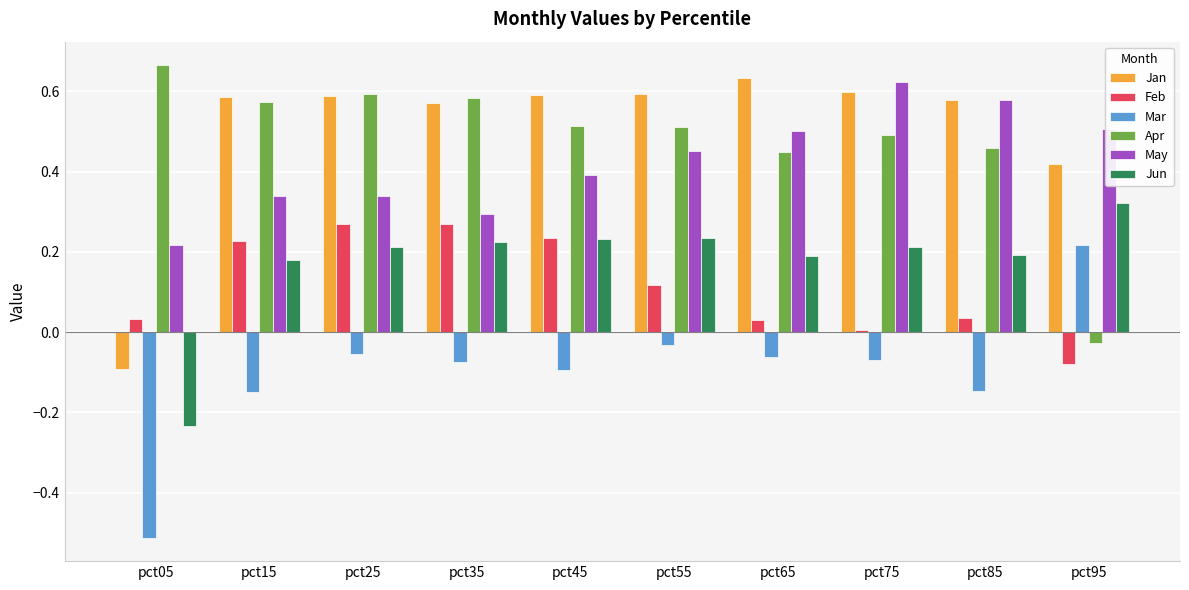

How many values in the Mar series are below 0?

9